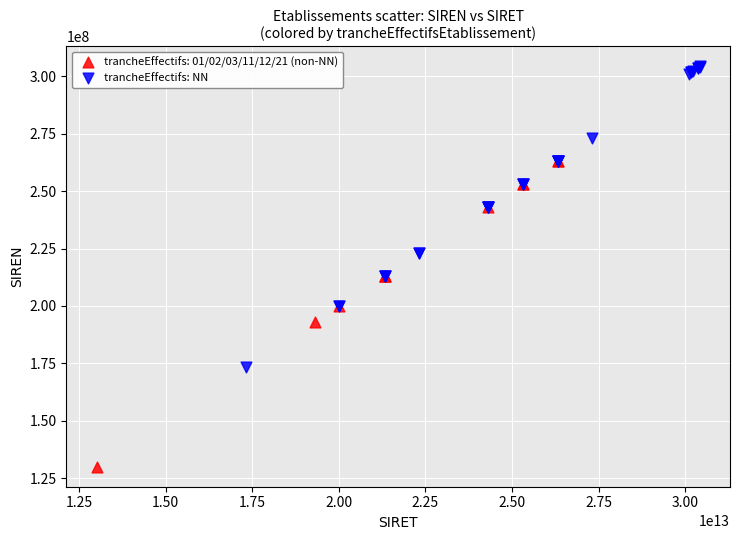

Which series contains the highest Y value?

trancheEffectifs: NN